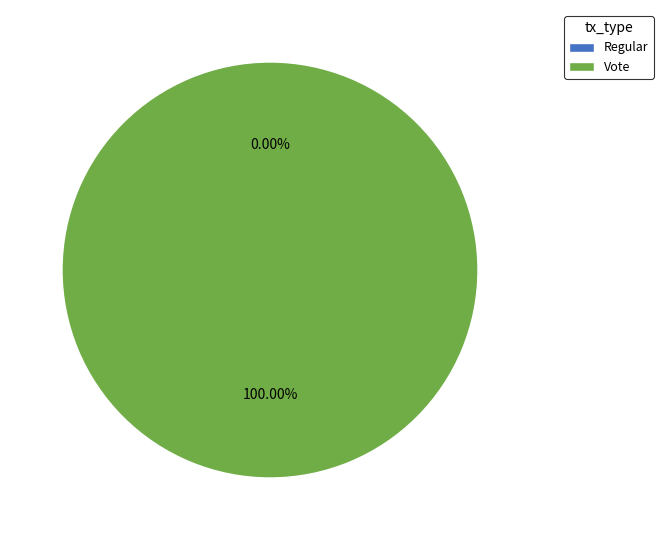

To the nearest percent, what is the average slice percentage?

50%